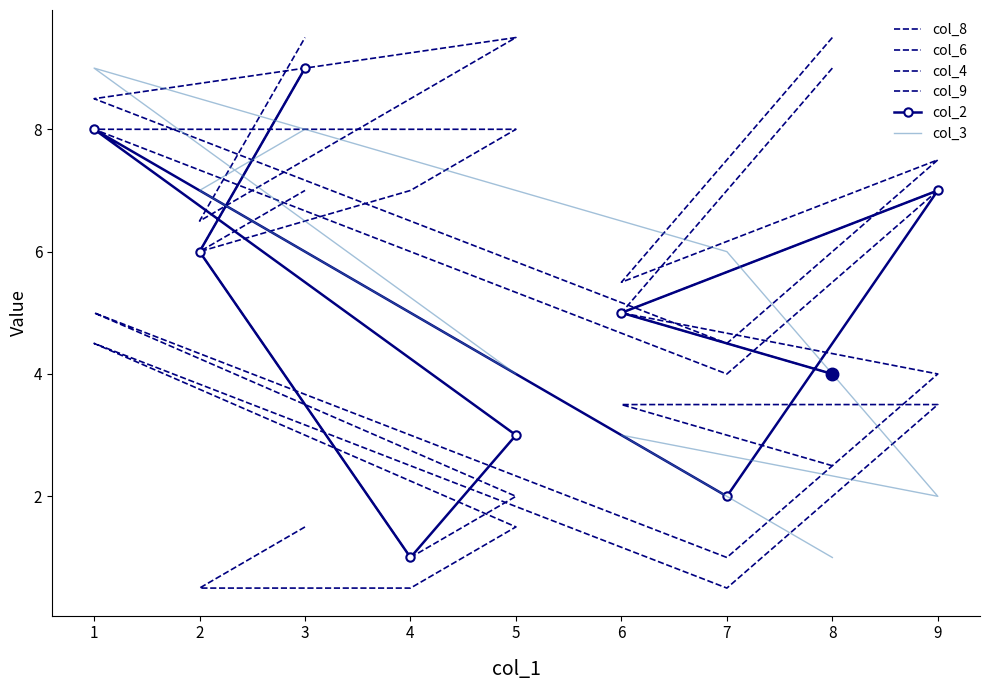

Which series has the widest spread of values?

col_2